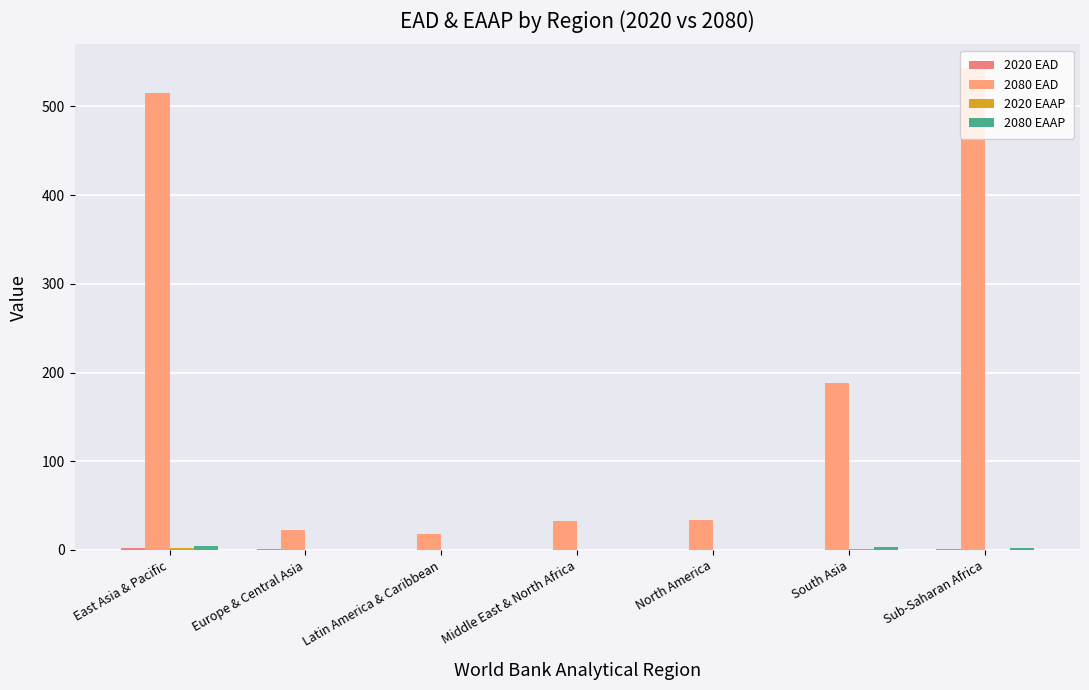

How many data points does each series have?

7